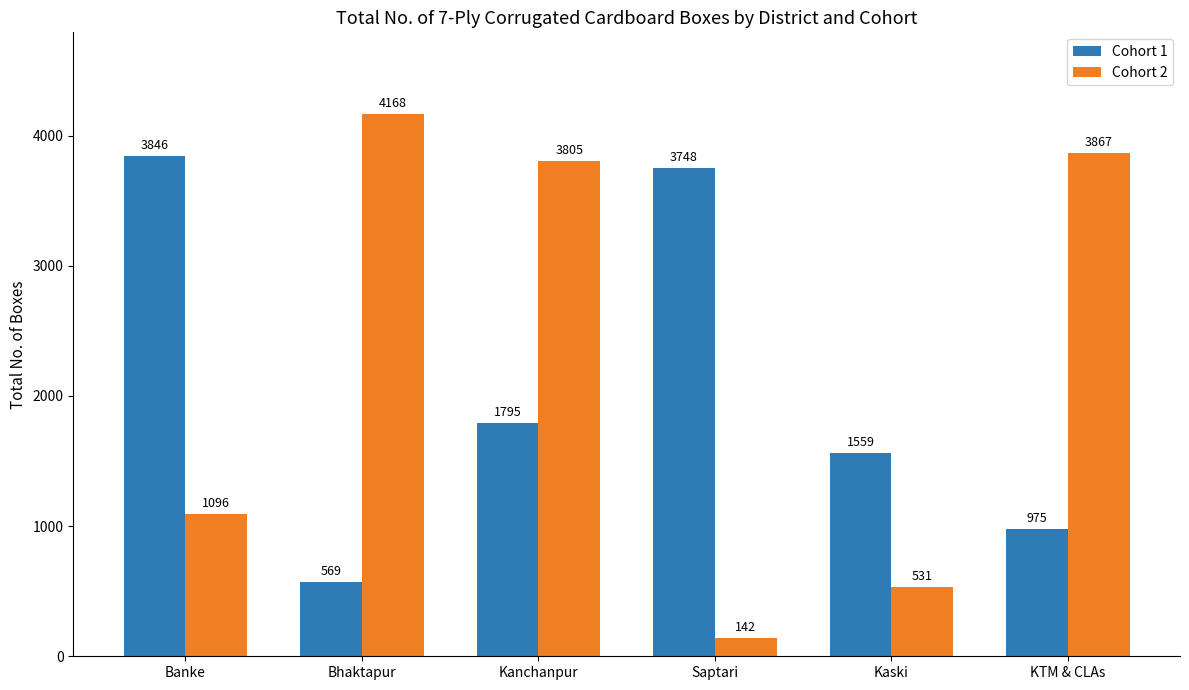

What position from the right is Kaski?

2